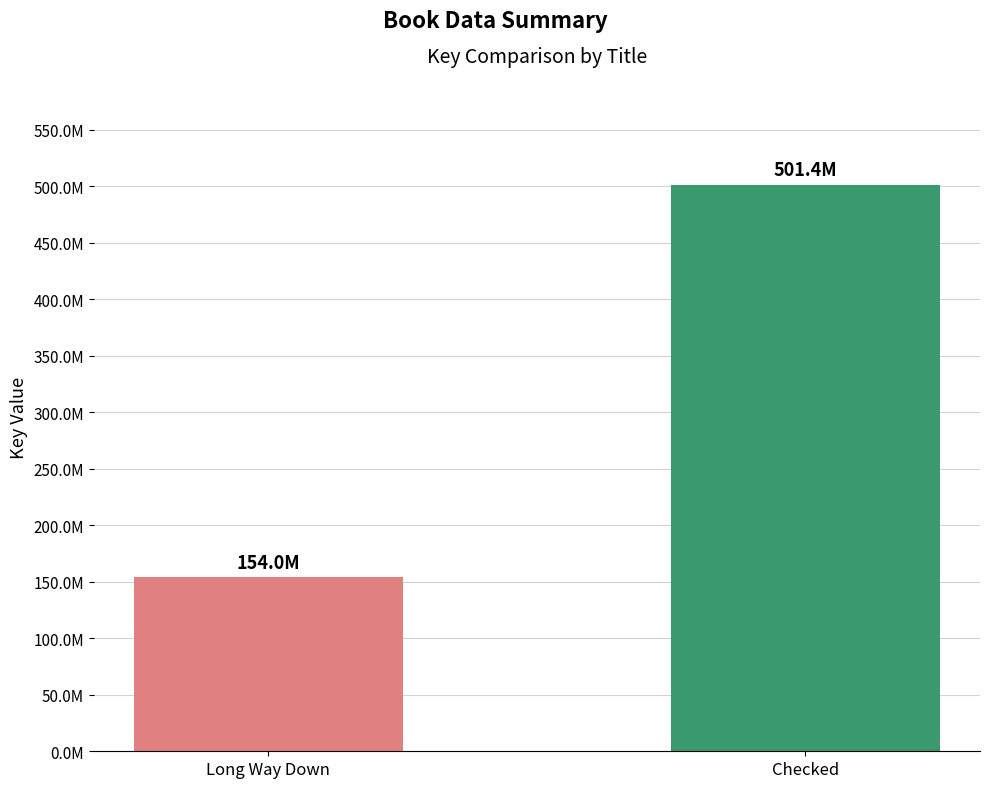

What is the value of the 1st bar from the left?

153997172